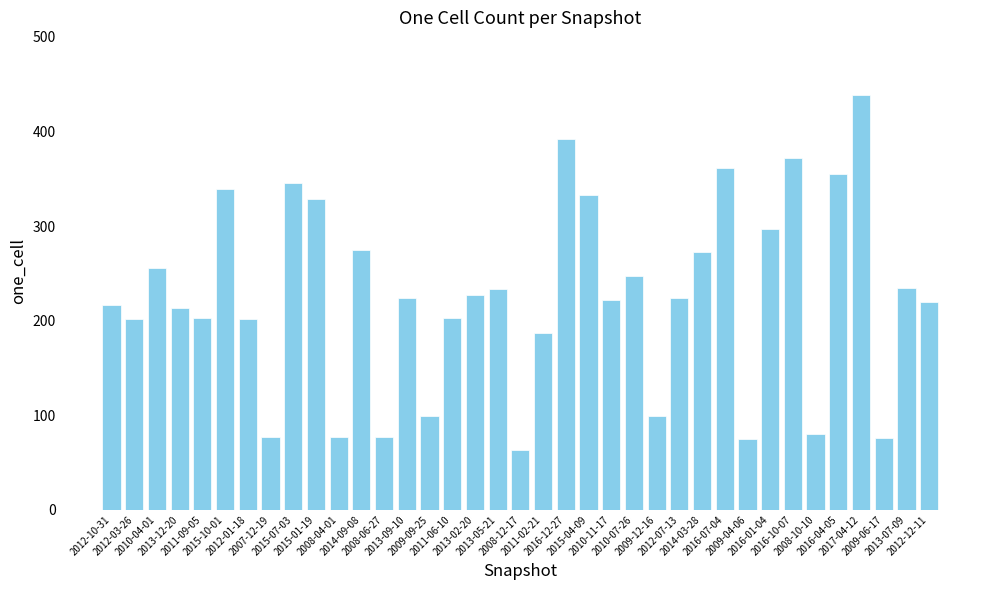

What is the minimum value shown in the chart?

63